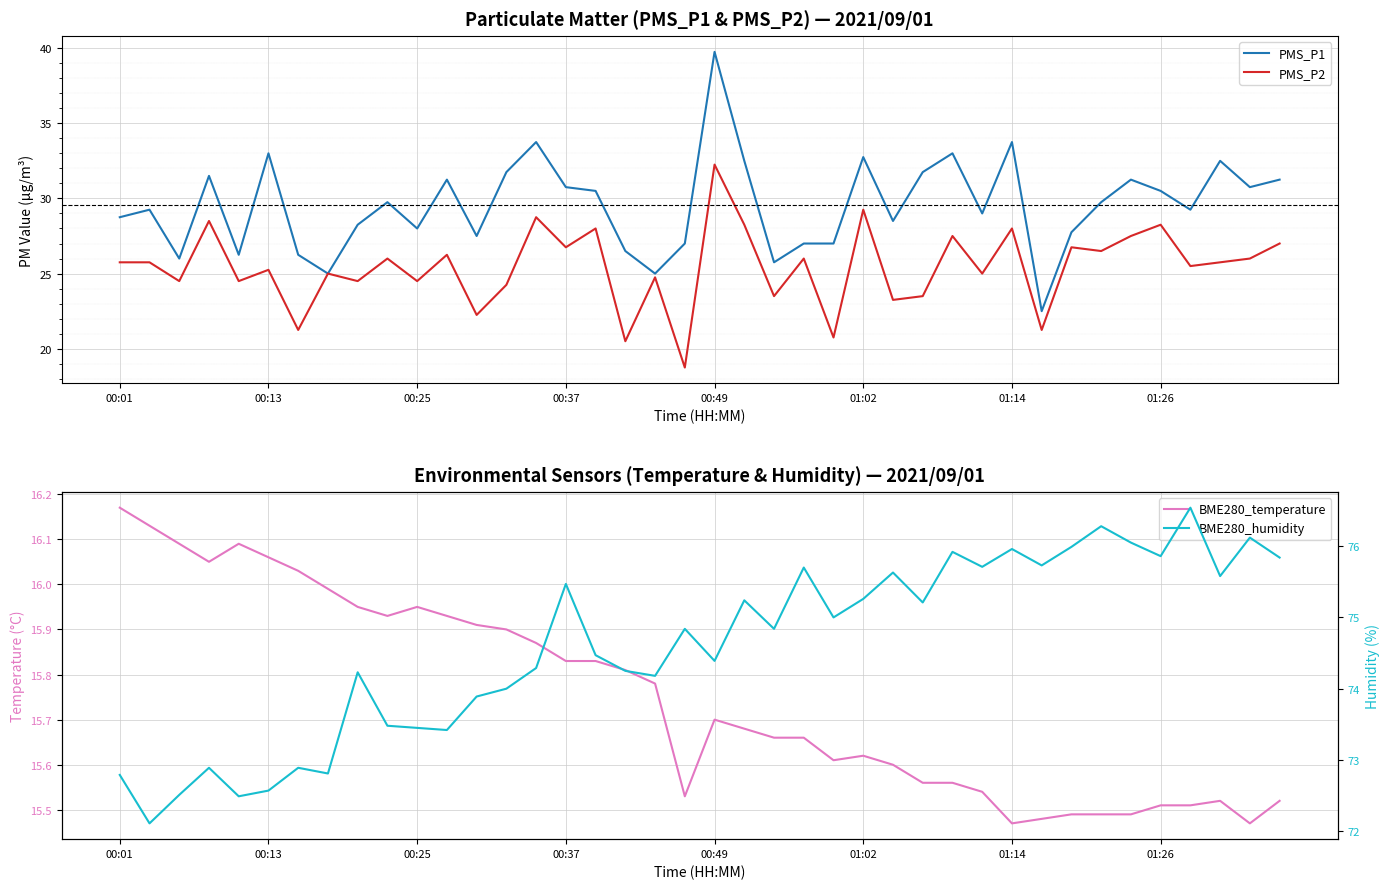

True or false: BME280_temperature and BME280_humidity cross at least once.

False